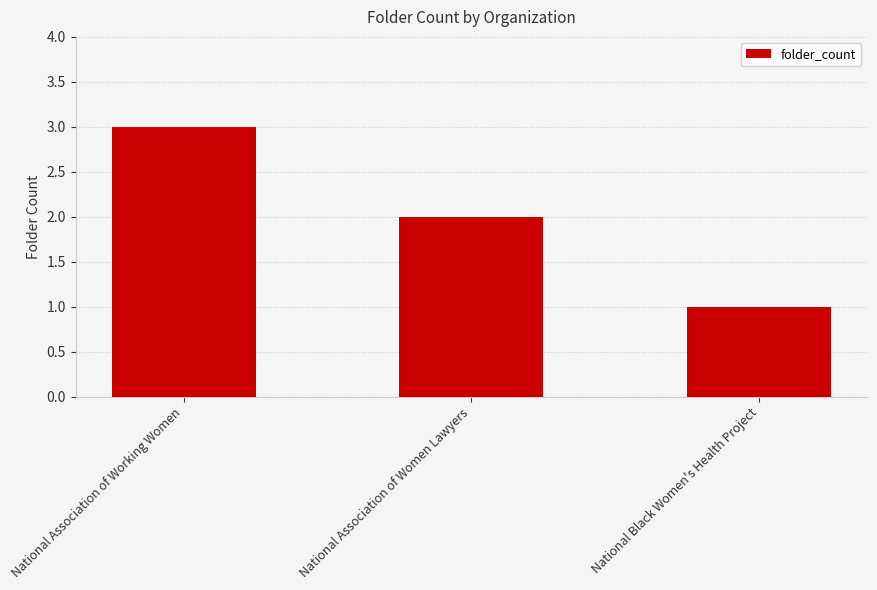

What is the difference between the maximum and minimum values?

2